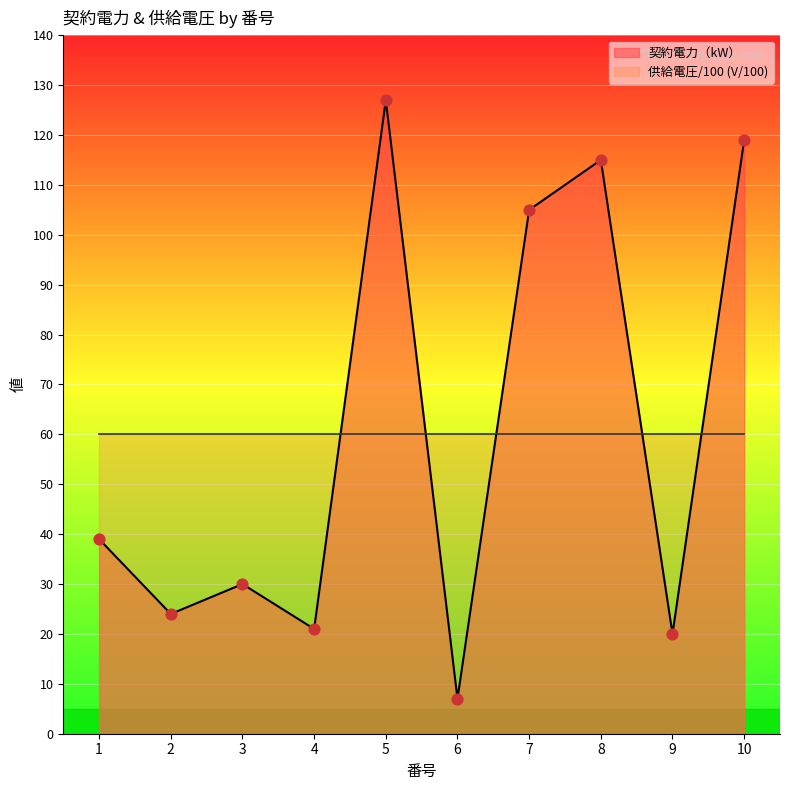

Between 6 and 9, which is larger?

9